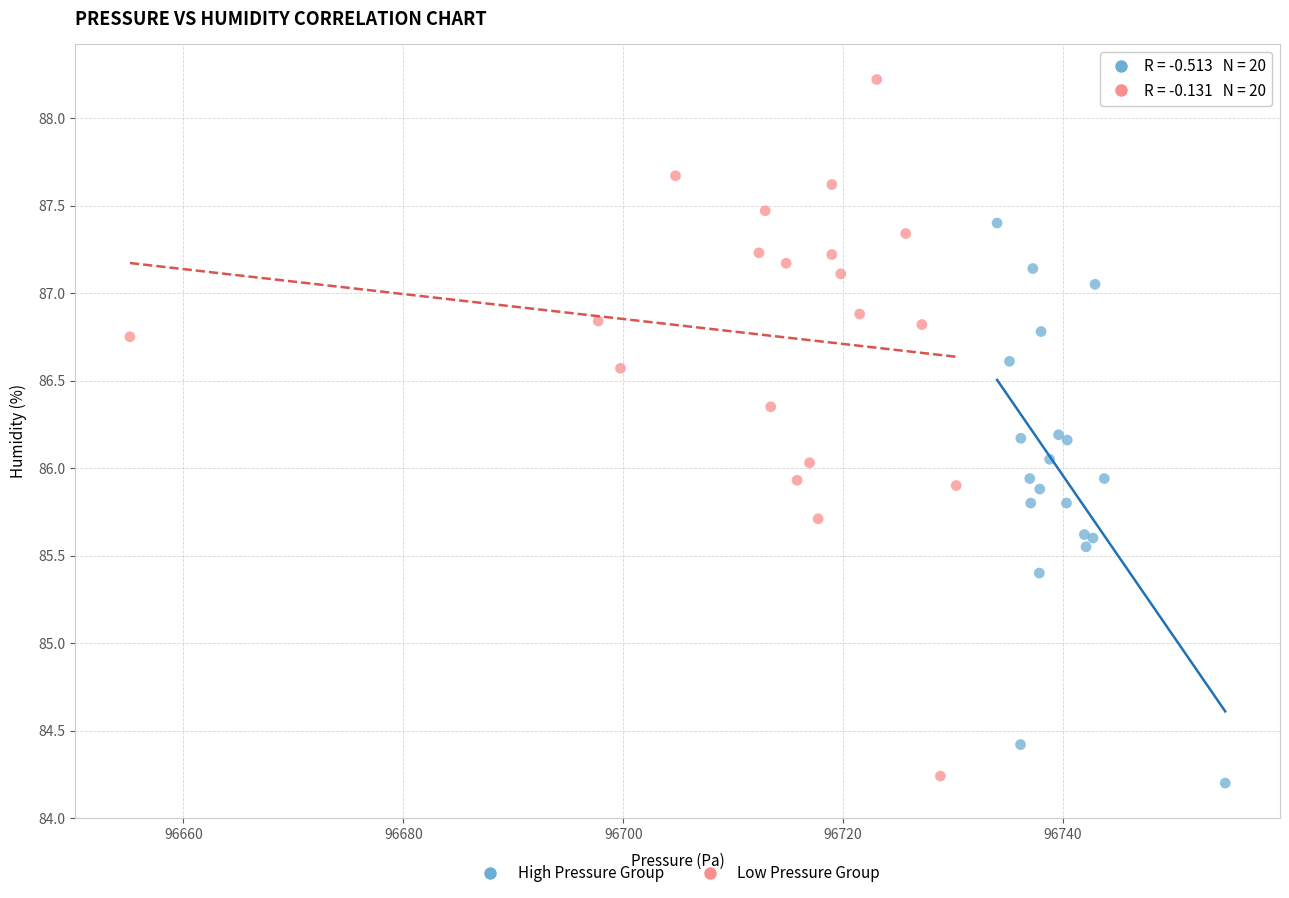

Which series has the largest Y range (max minus min)?

Low Pressure Group